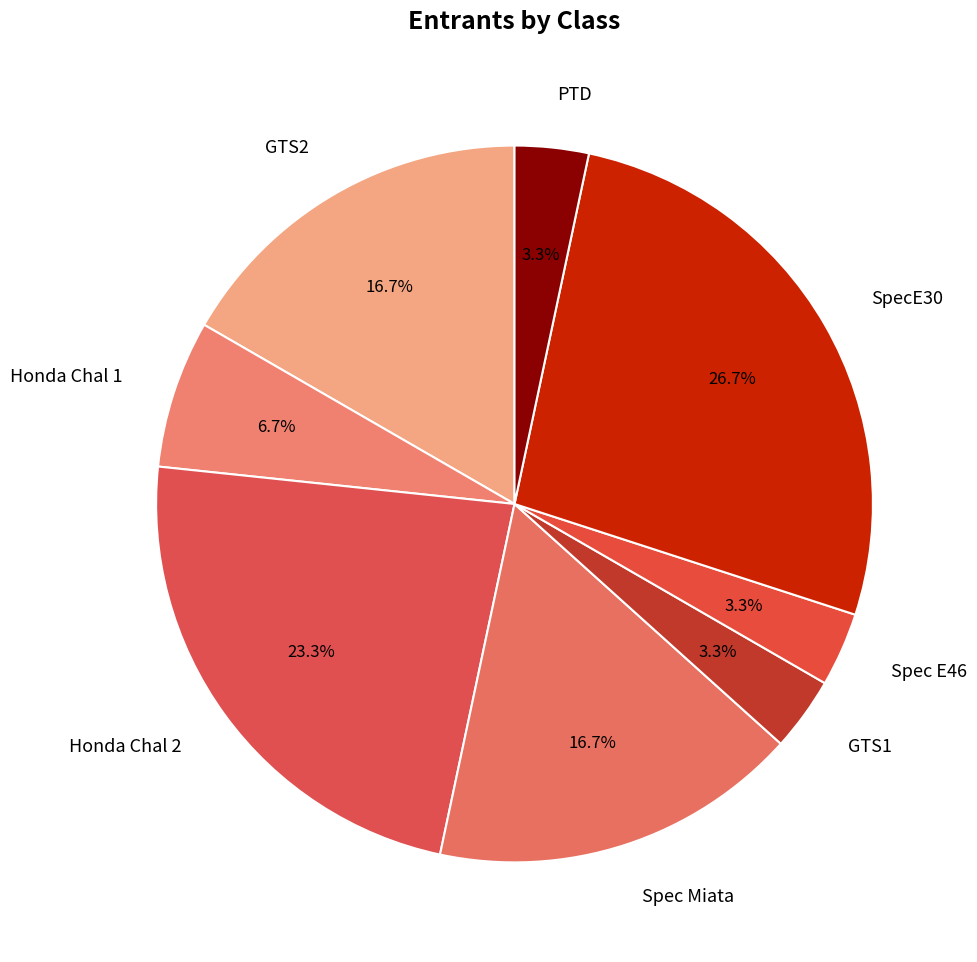

How many slices are in this pie chart?

8